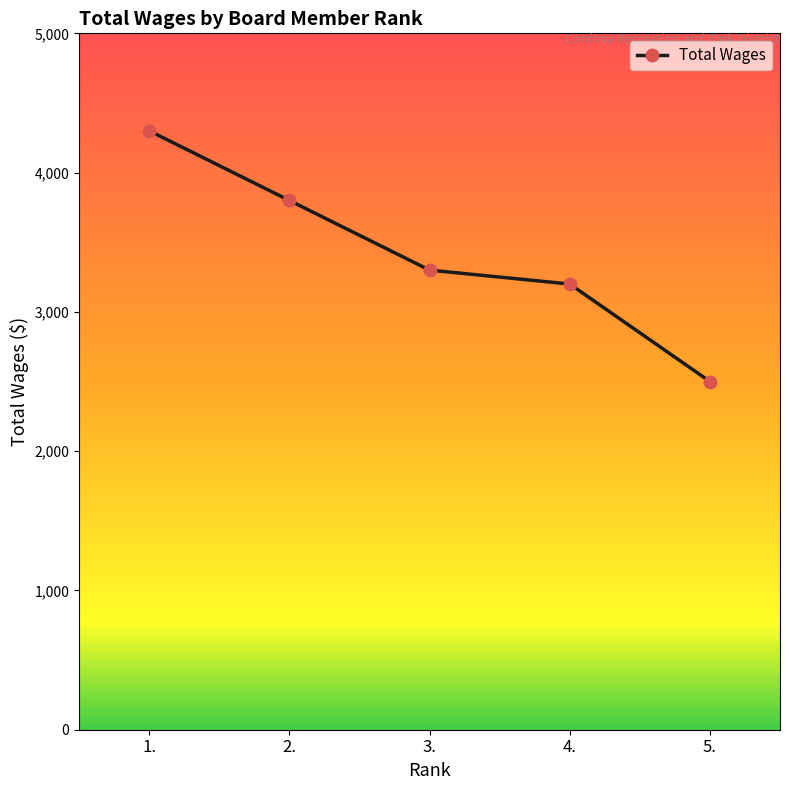

What is the value of the 4th point from the left?

3200